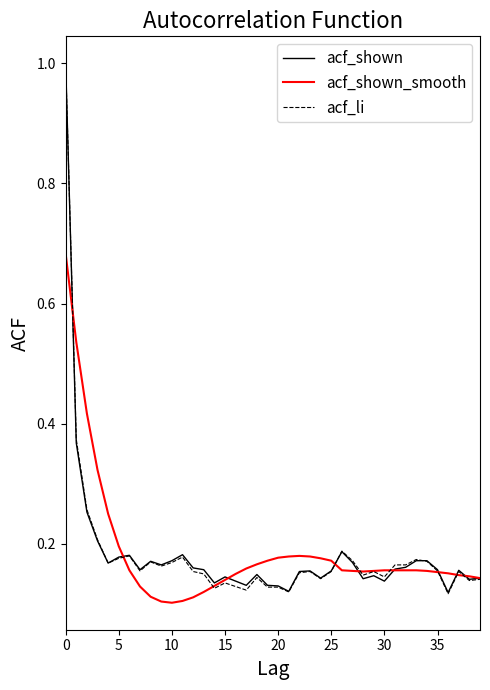

Which series has the largest range (max minus min)?

acf_li